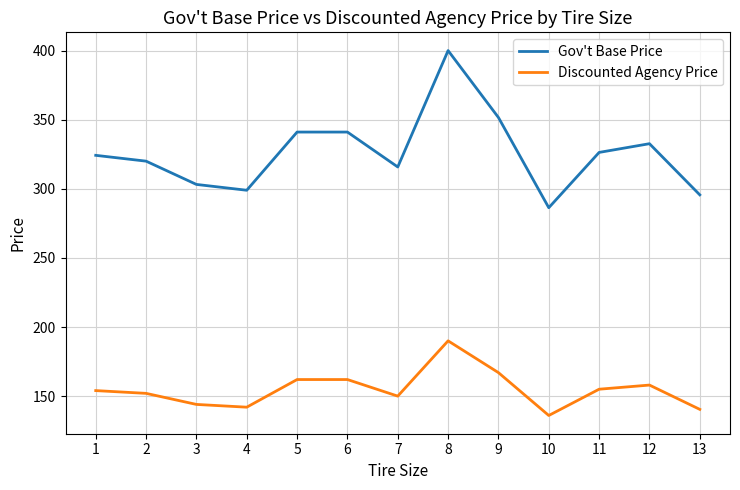

Which series changed the most between 9 and 13?

Gov't Base Price